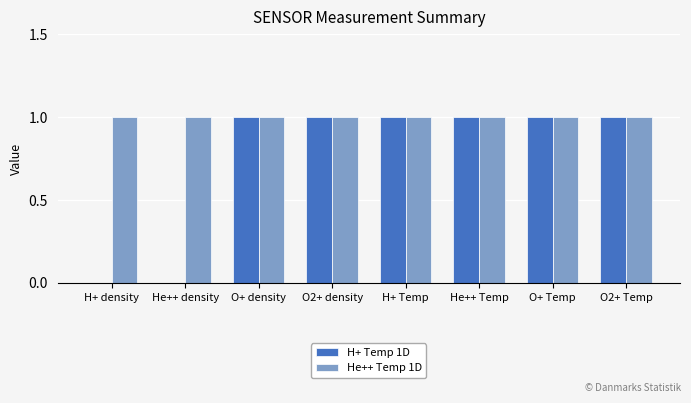

Is the value of H+ Temp 1D at H+ density greater than the value of He++ Temp 1D at O+ density?

No